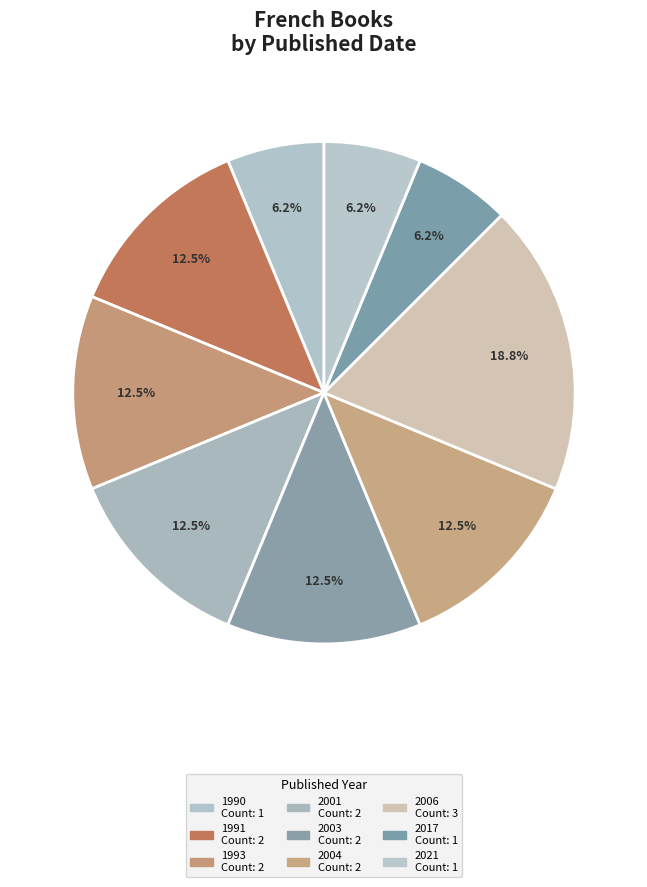

To the nearest percent, what portion does 2006 represent?

19%